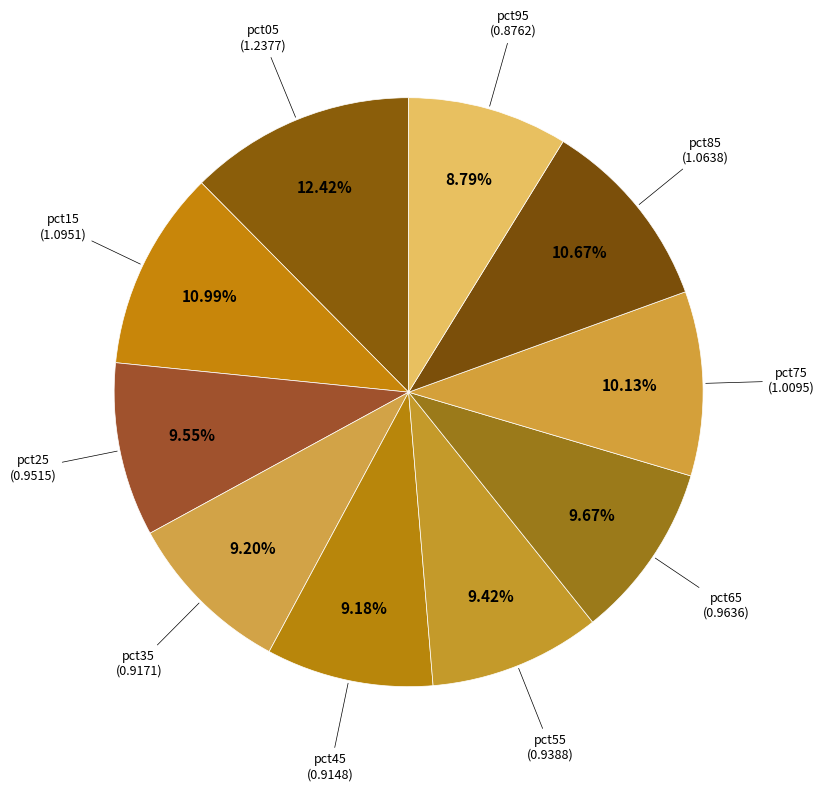

Count the number of slices in the pie.

10